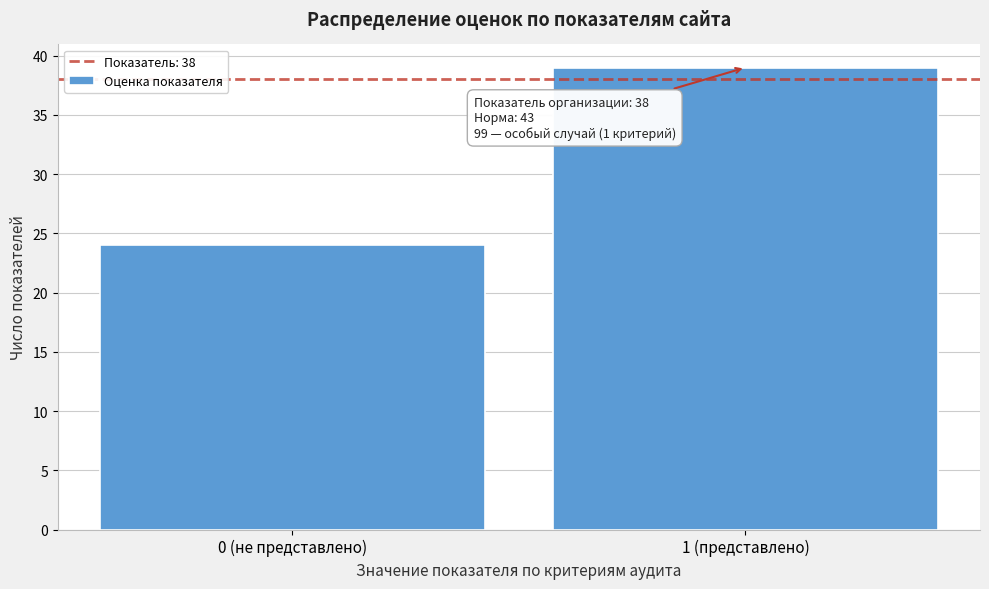

Reading right to left, what are all the values shown in this chart?

1 (представлено)=39	0 (не представлено)=24